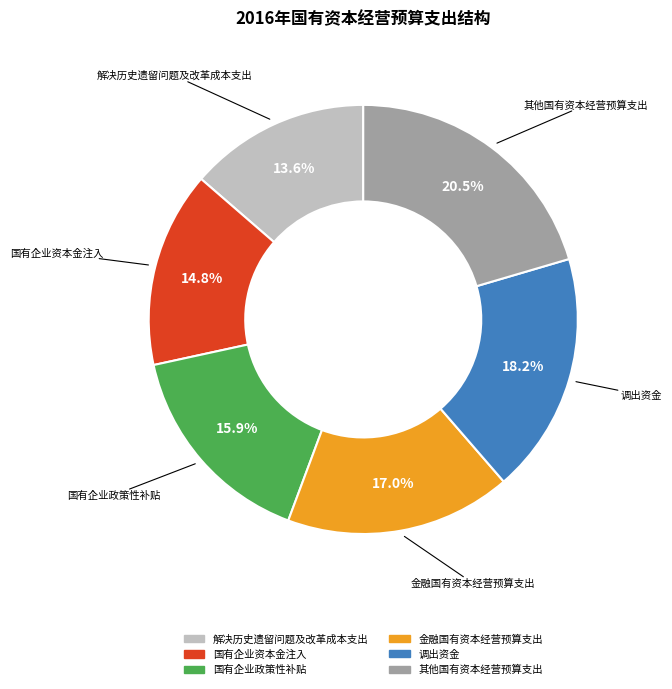

What portion of the pie excludes 国有企业政策性补贴?

84.1%